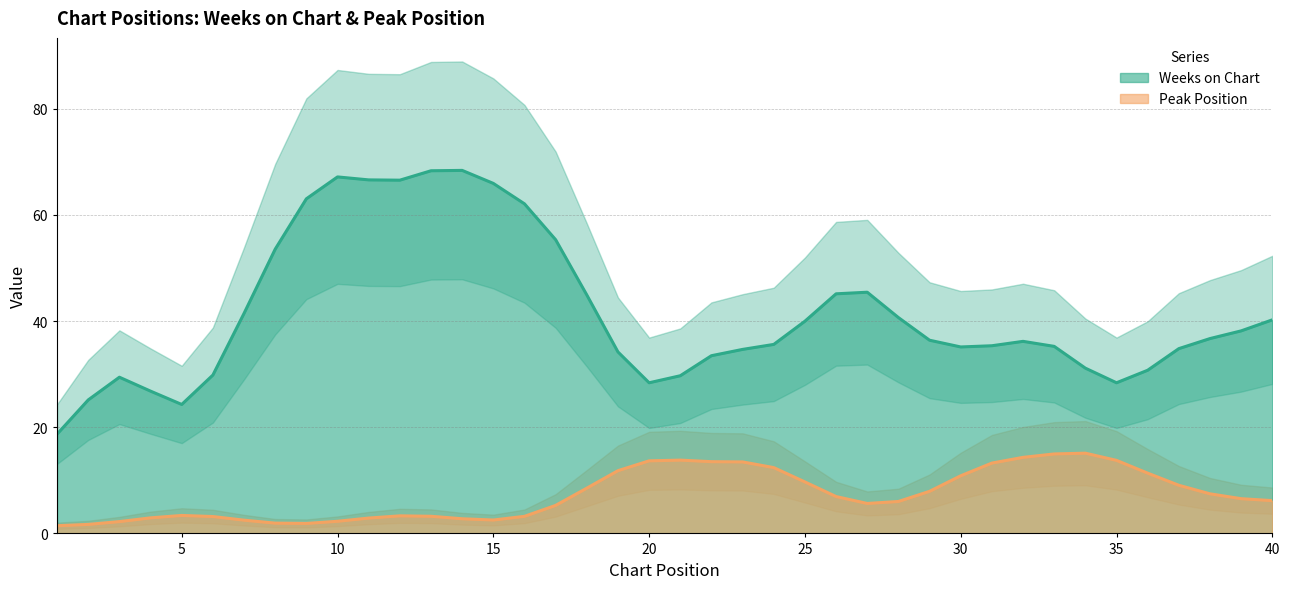

True or false: Weeks on Chart and Peak Position cross at least once.

False